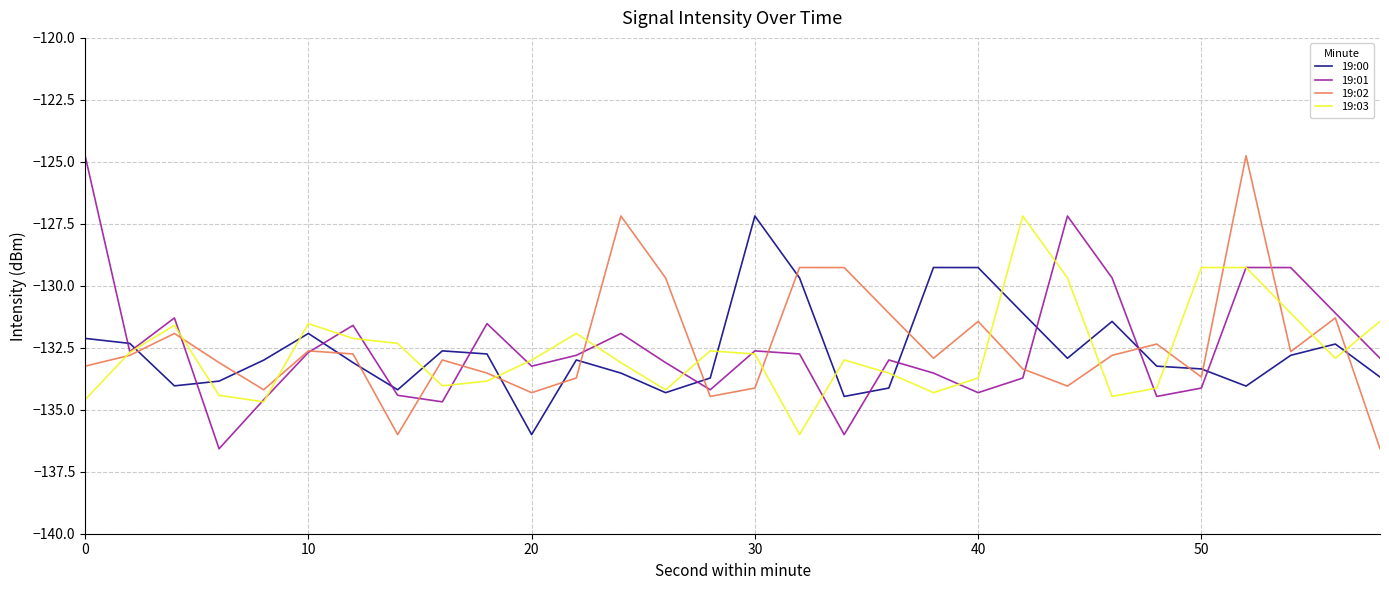

What is the maximum value for 19:03?

-127.2